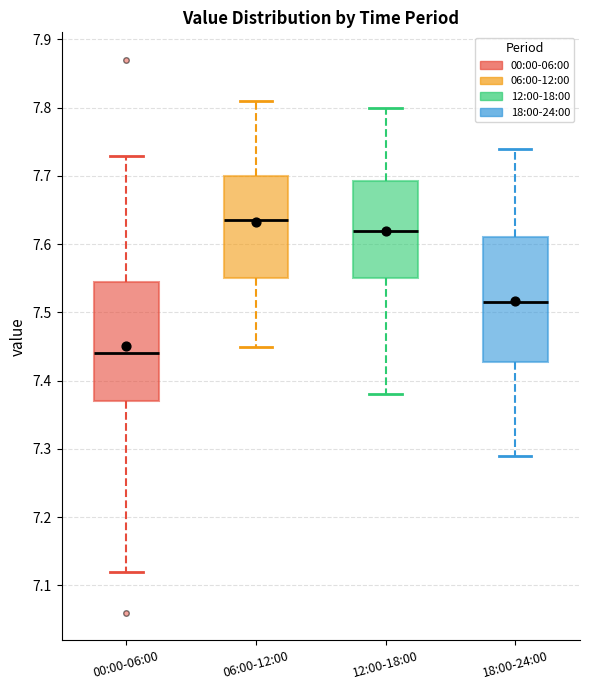

Which box has the lowest median line?

00:00-06:00